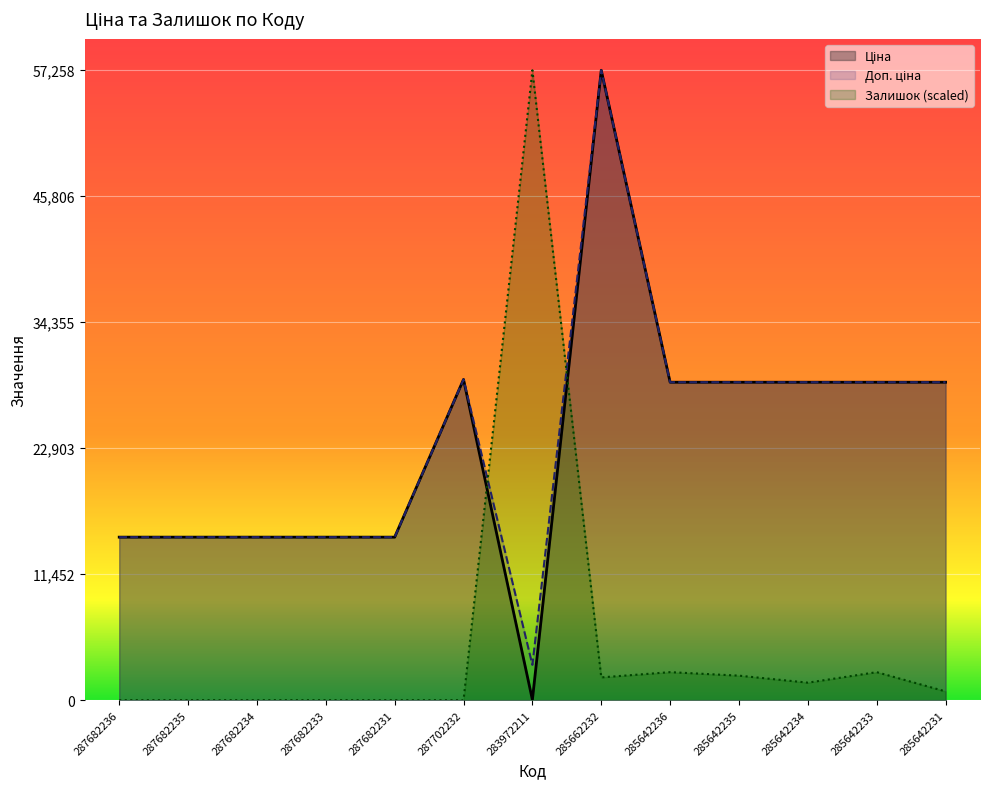

What is the value of the Ціна point at the 5th from the left?

14817.6